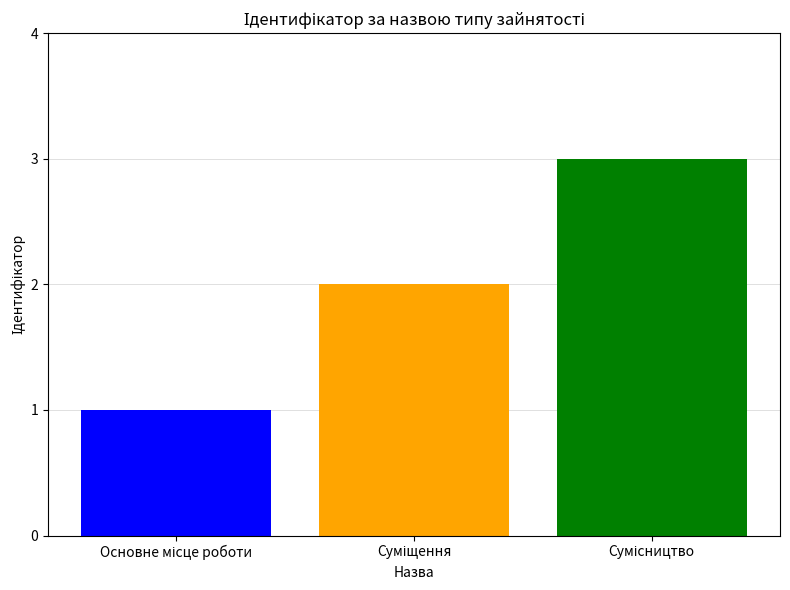

What is the maximum value shown in the chart?

3